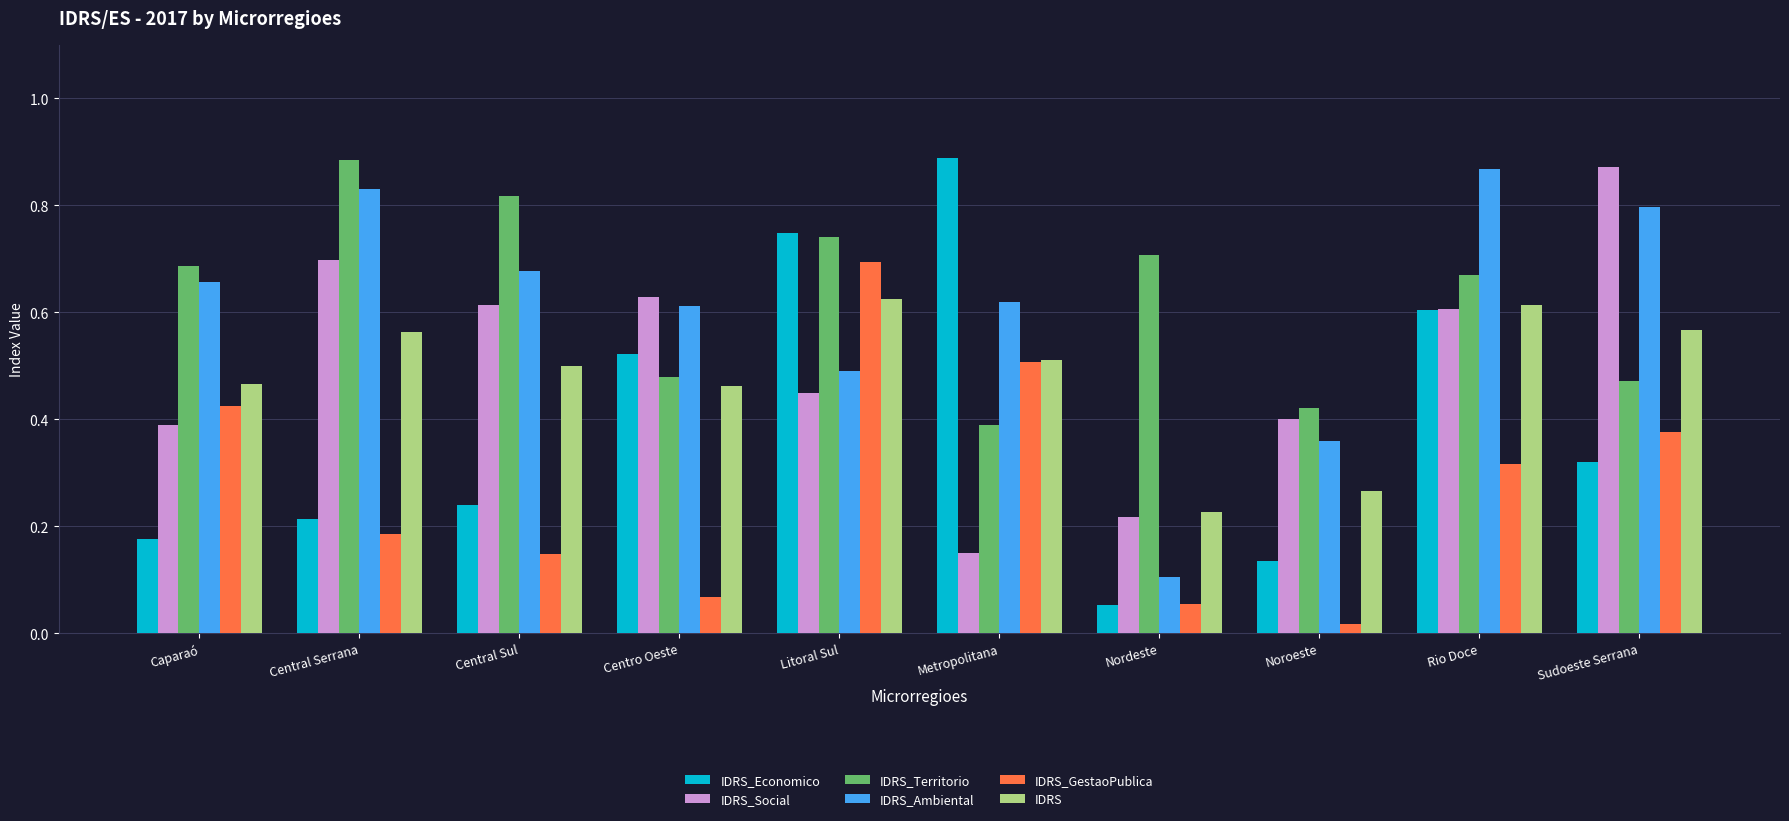

Is the value of IDRS_GestaoPublica at Caparaó greater than the value of IDRS at Rio Doce?

No